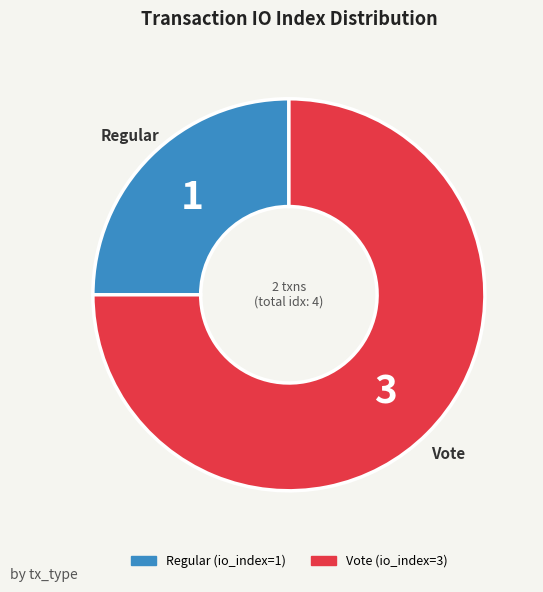

Which category has the biggest portion of the pie?

Vote (io_index=3)